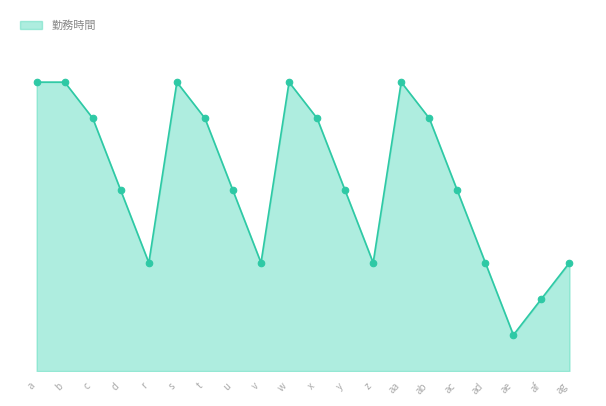

What is the change in value from s to v?

-5